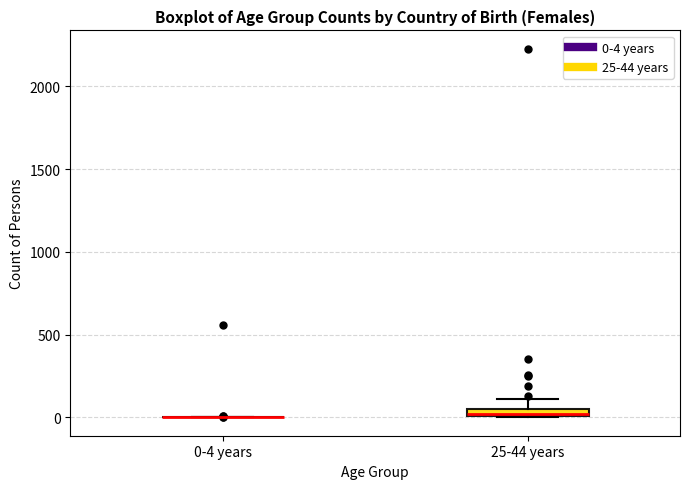

Where is the upper edge of the box for 25-44 years on the y-axis? The values are not printed on the chart, so give them approximately, as read against the axis.

50